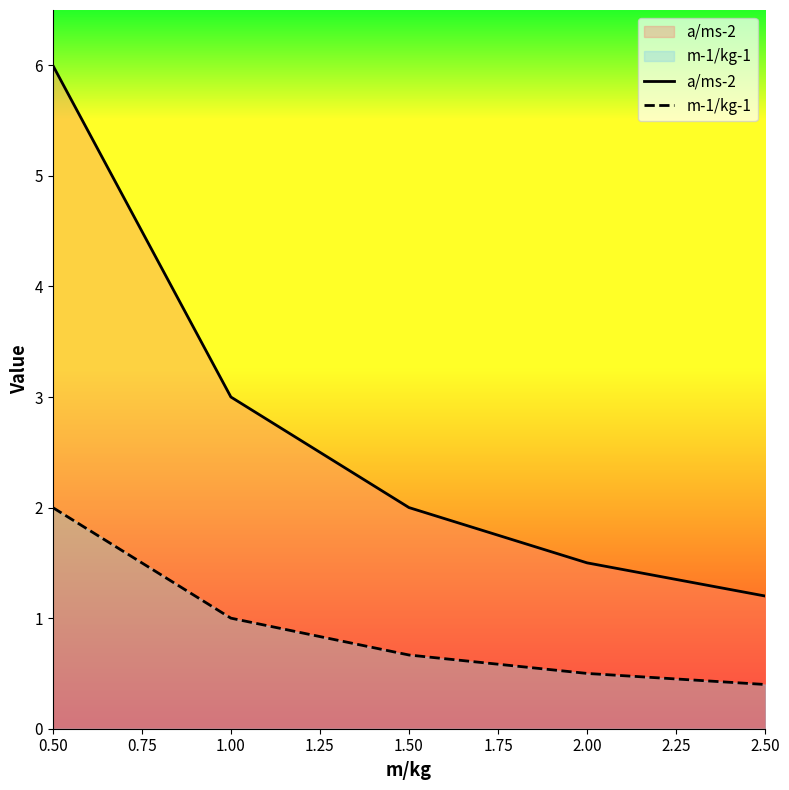

Is the value of m-1/kg-1 at 1.50 greater than the value of a/ms-2 at 1.00?

No